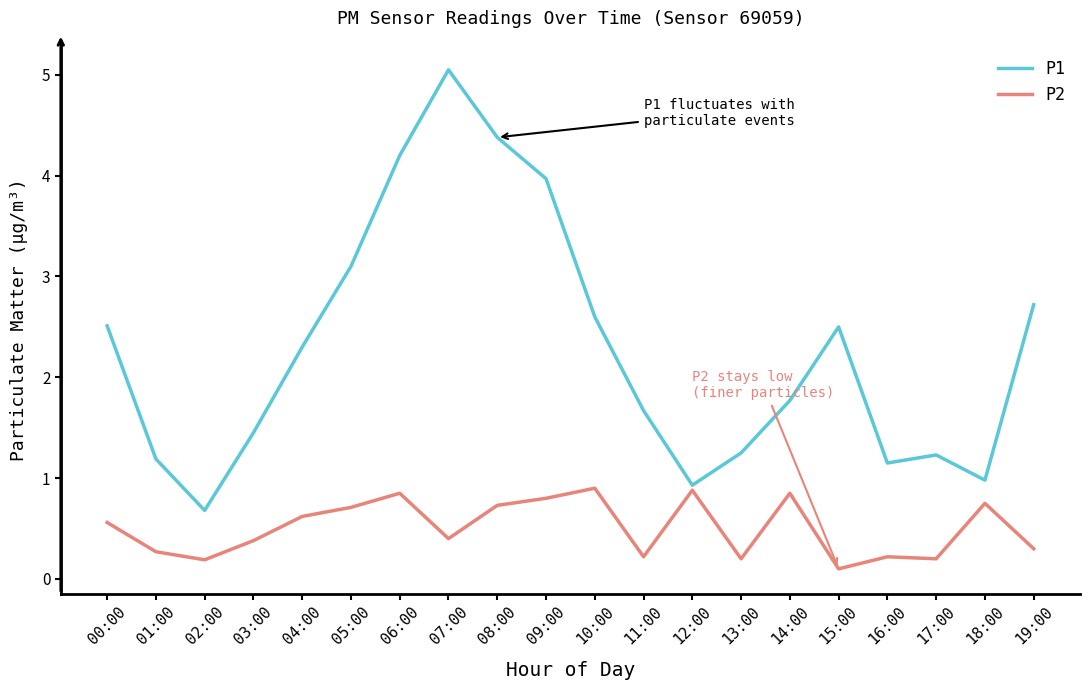

The value of P2 at 07:00 is 0.4. True or false?

True